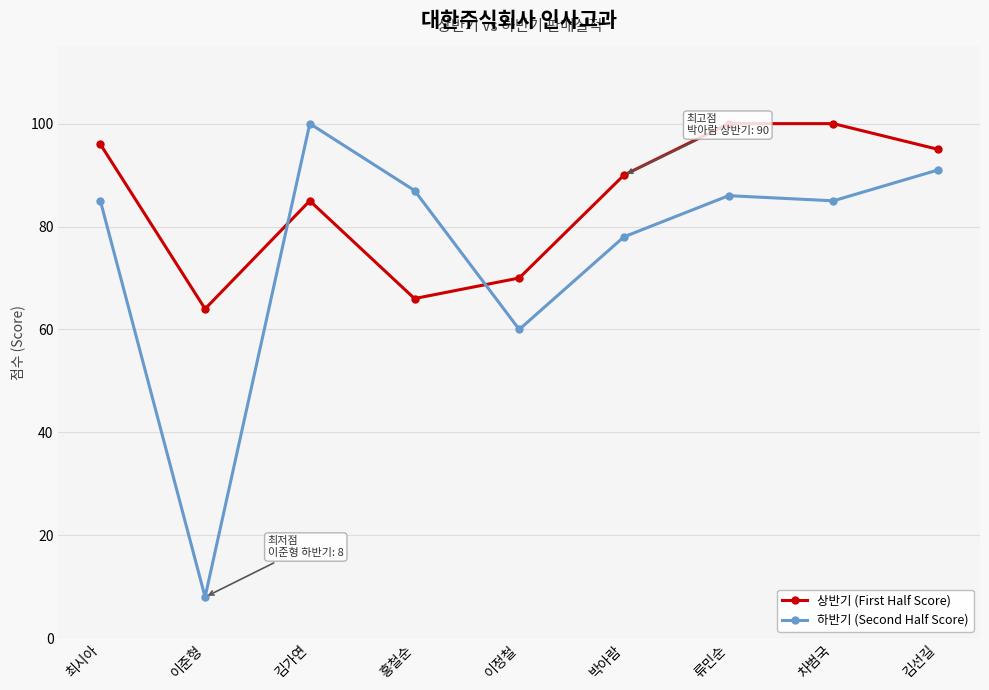

What is the smallest value displayed?

8